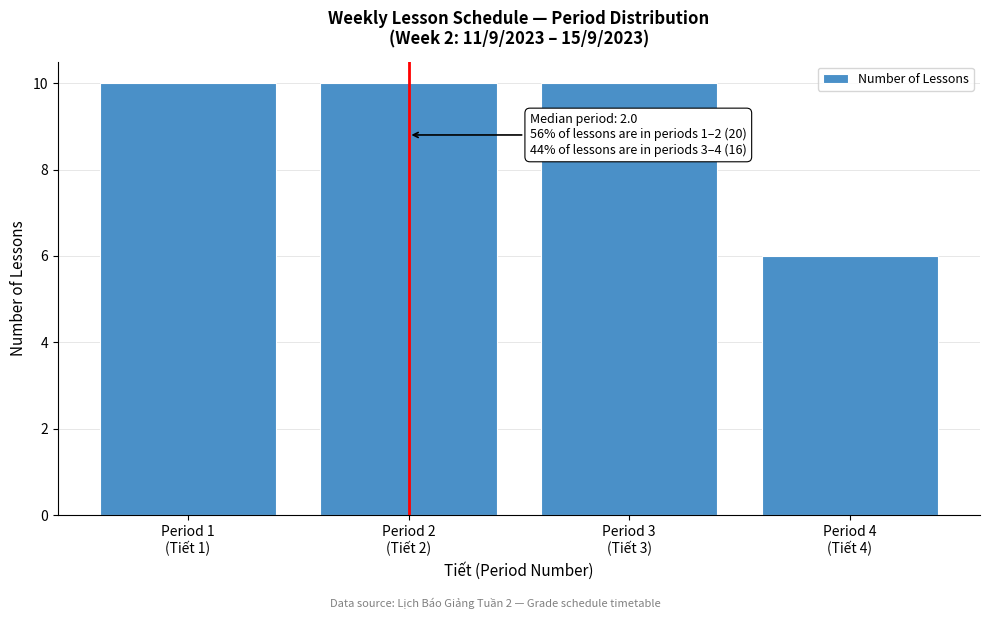

Reading left to right, transcribe all the data shown in this chart.

10	10	10	6